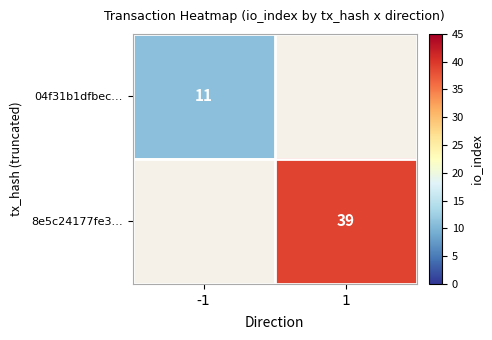

True or false: 8e5c24177fe3… has a value of 23.7 at 1.

False